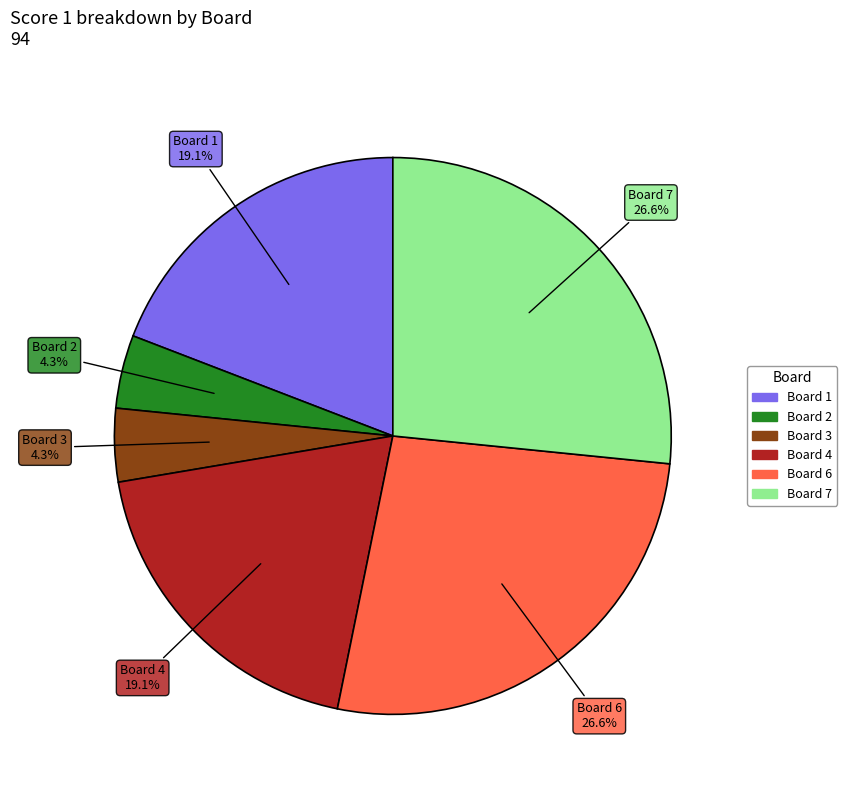

Is the sum of Board 1 and Board 6 greater than half?

No